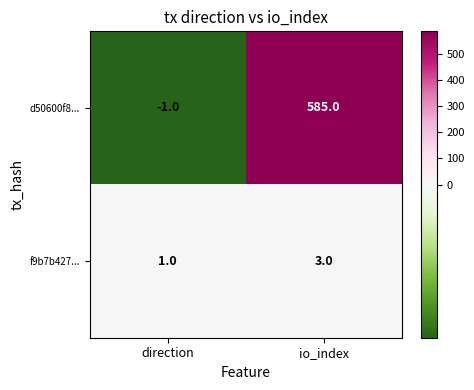

Reading left to right, list all the values displayed in this chart.

d50600f8...: -1	585
f9b7b427...: 1	3